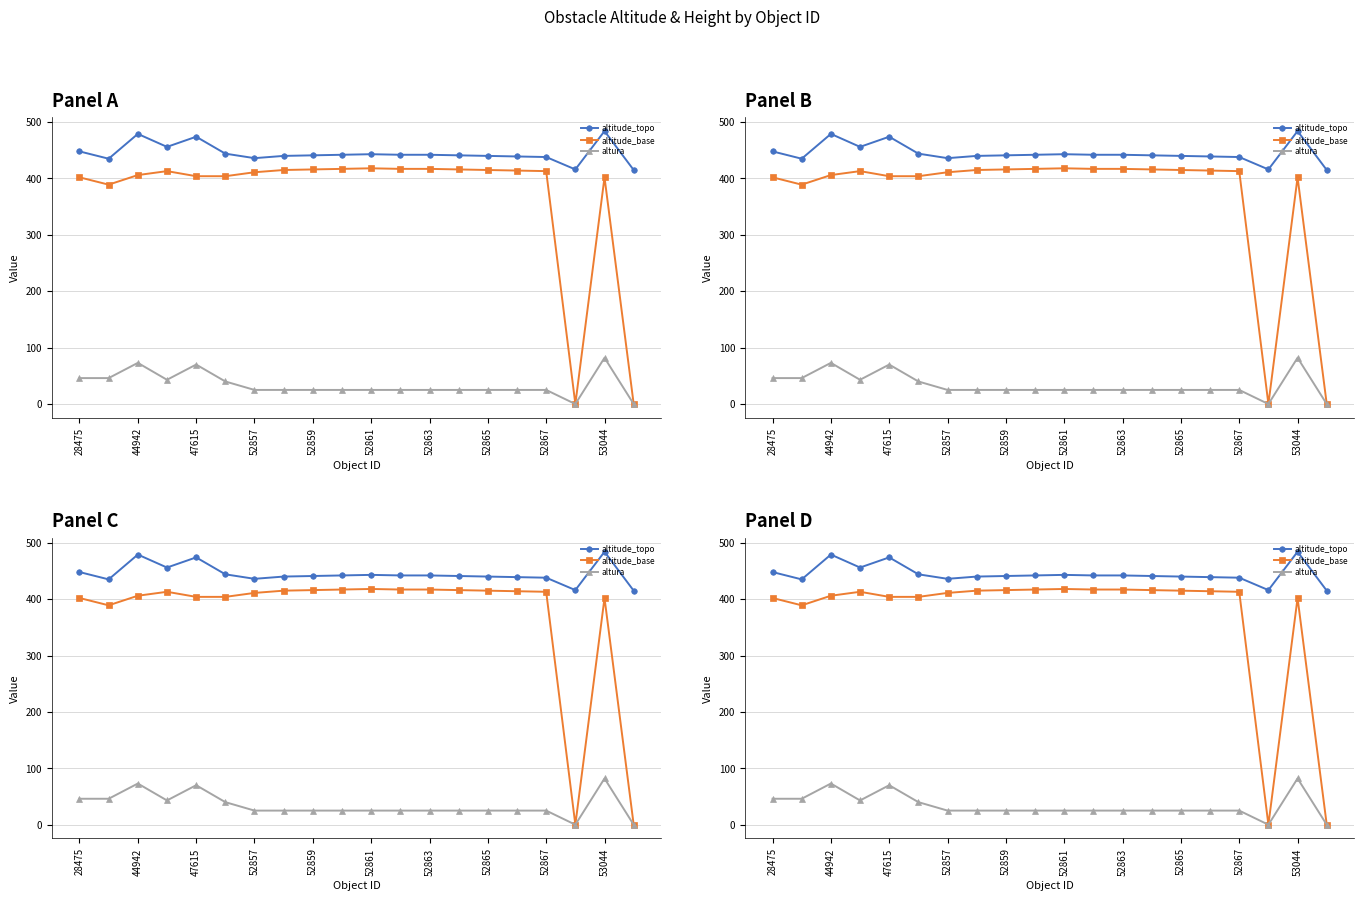

What are all the series names shown in the legend?

altitude_topo, altitude_base, altura